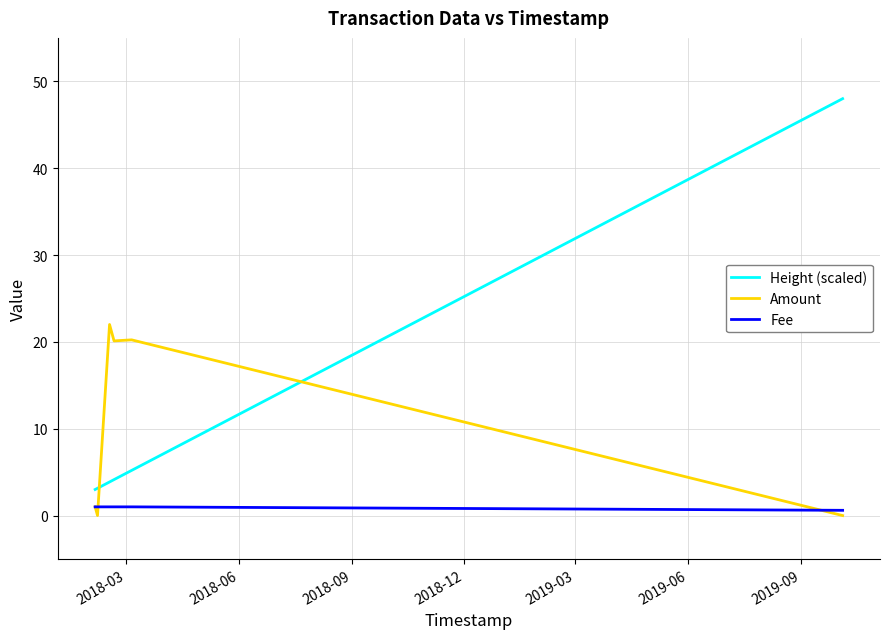

True or false: Height (scaled) and Fee intersect in this chart.

False